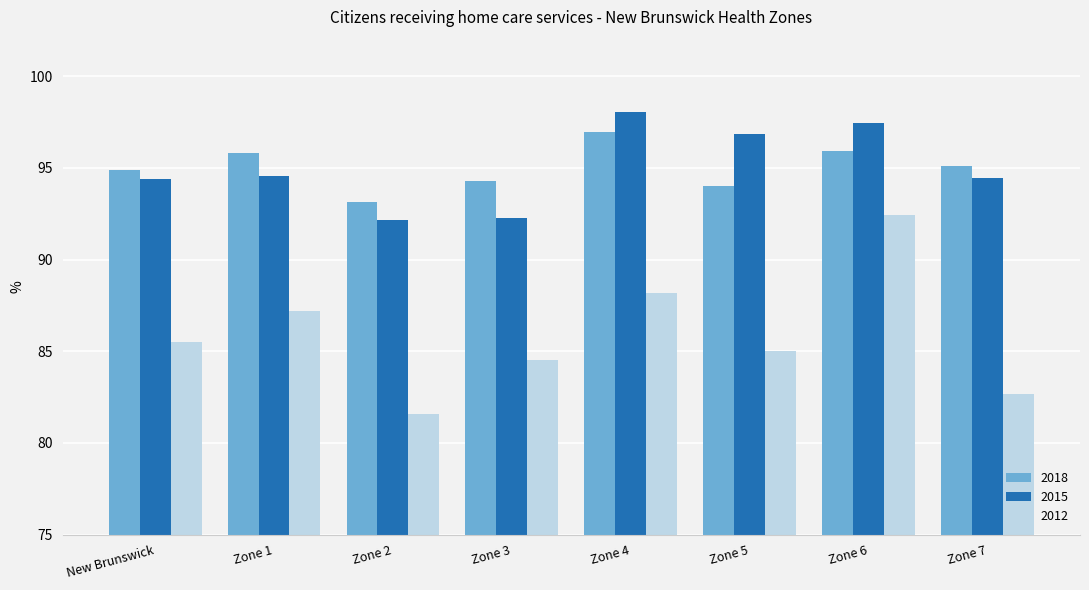

List the series in order of their peak value, highest first.

2015, 2018, 2012